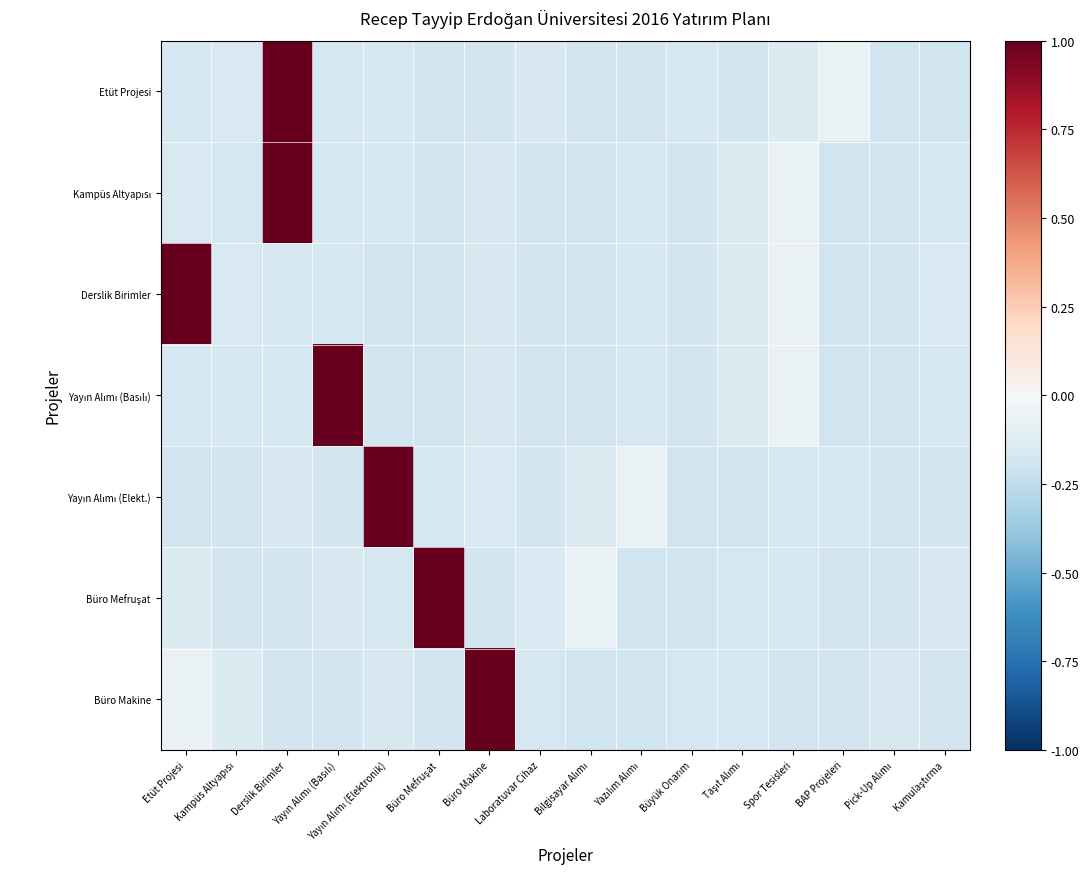

Between Derslik Birimler and Spor Tesisleri, which series saw the biggest shift?

Etüt Projesi